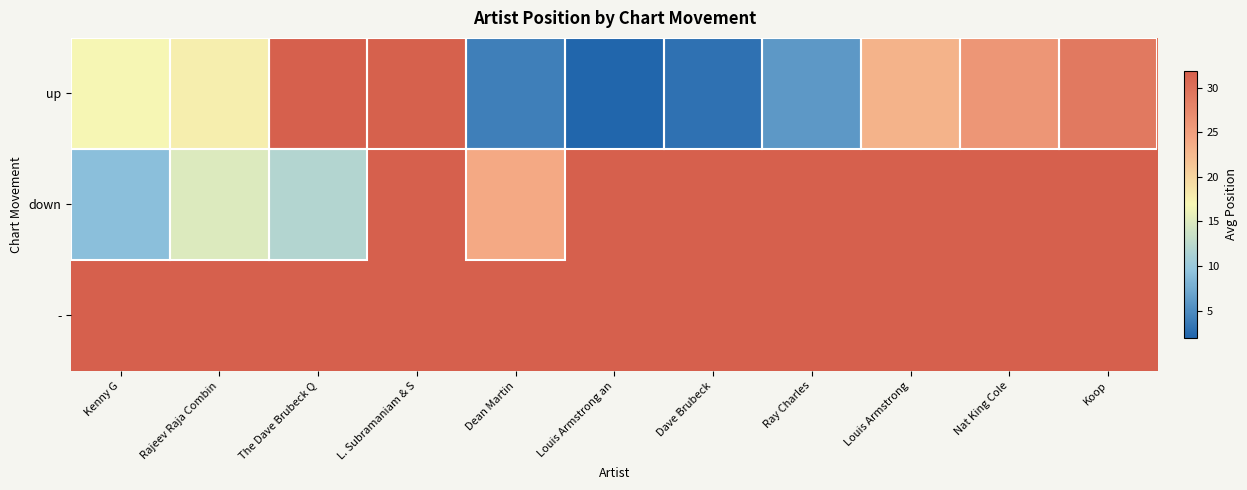

Reading right to left, transcribe all the data shown in this chart.

up: Koop=29.0	Nat King Cole=26.0	Louis Armstrong=23.0	Ray Charles=6.0	Dave Brubeck=3.0	Louis Armstrong an=2.0	Dean Martin=4.0	L. Subramaniam & S=31.7	The Dave Brubeck Q=31.8	Rajeev Raja Combin=17.7	Kenny G=16.8
down: Koop=50.0	Nat King Cole=50.0	Louis Armstrong=50.0	Ray Charles=50.0	Dave Brubeck=50.0	Louis Armstrong an=50.0	Dean Martin=24.0	L. Subramaniam & S=50.0	The Dave Brubeck Q=12.0	Rajeev Raja Combin=15.0	Kenny G=9.0
-: Koop=50.0	Nat King Cole=50.0	Louis Armstrong=50.0	Ray Charles=50.0	Dave Brubeck=50.0	Louis Armstrong an=50.0	Dean Martin=50.0	L. Subramaniam & S=50.0	The Dave Brubeck Q=50.0	Rajeev Raja Combin=50.0	Kenny G=50.0